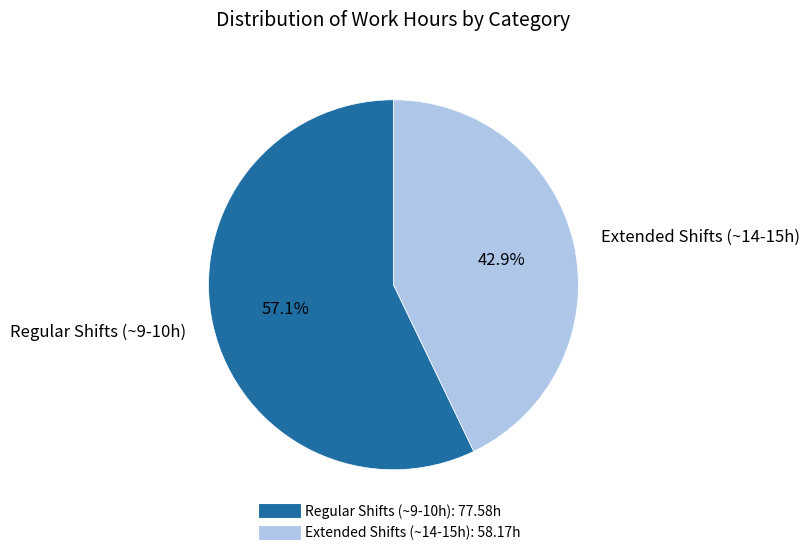

Does any single category account for the majority?

Yes